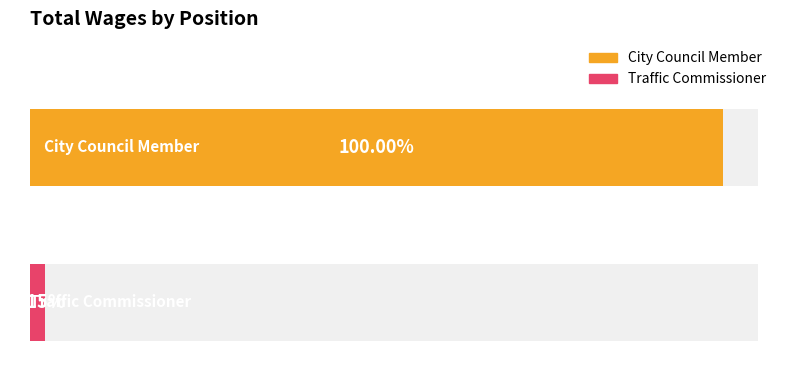

What is the sum of all City Council Member values?

64860